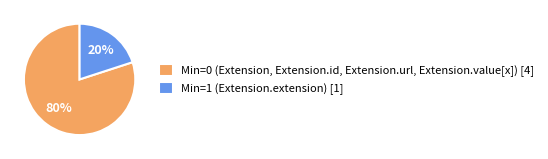

Is Min=1 (Extension.extension) [1] the majority of the pie?

No